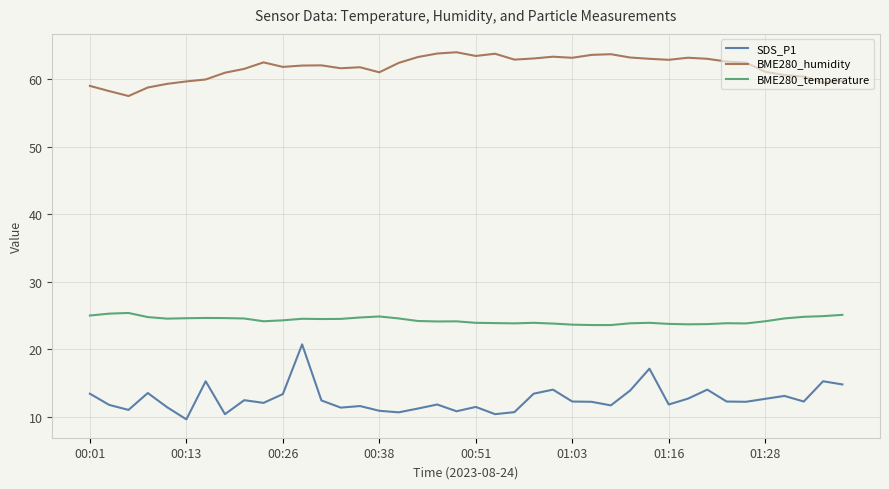

Count the number of data series in this chart.

3